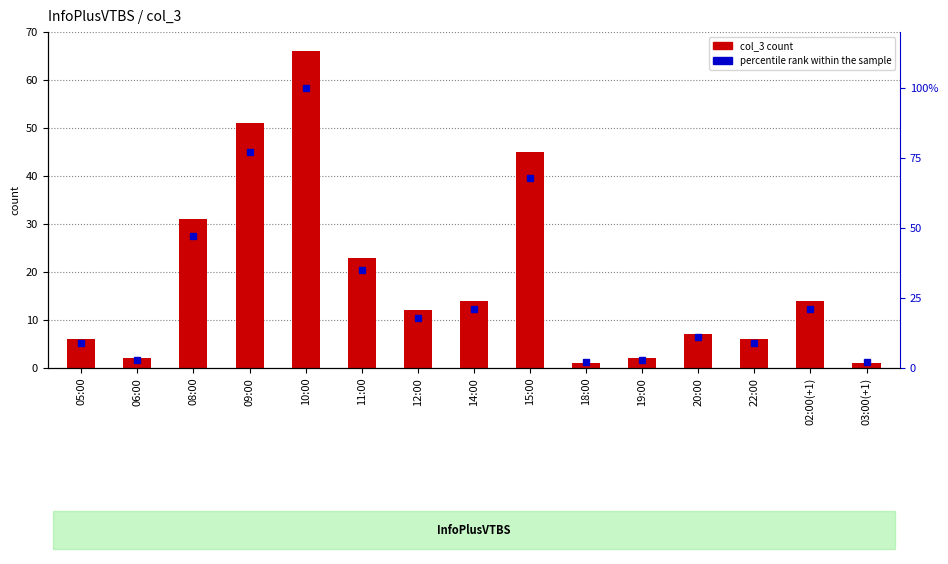

What is the value of the col_3 count bar at the 13th from the left?

6